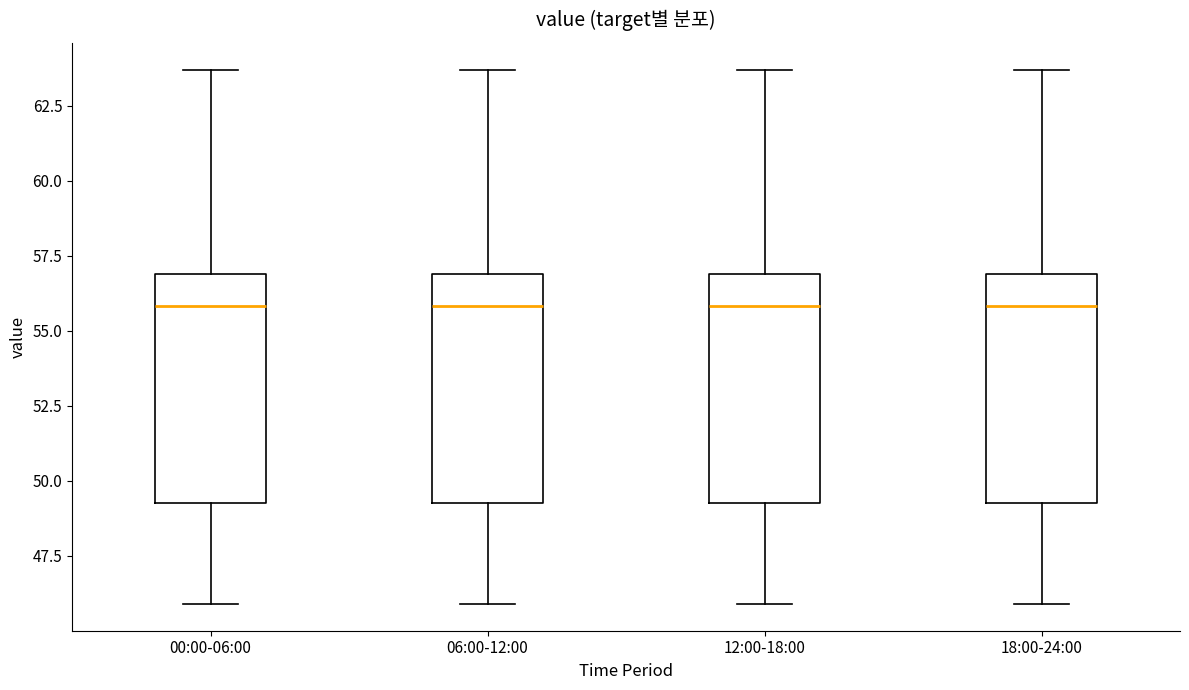

Where does the upper whisker of the box for 00:00-06:00 end on the y-axis? The values are not printed on the chart, so give them approximately, as read against the axis.

63.5